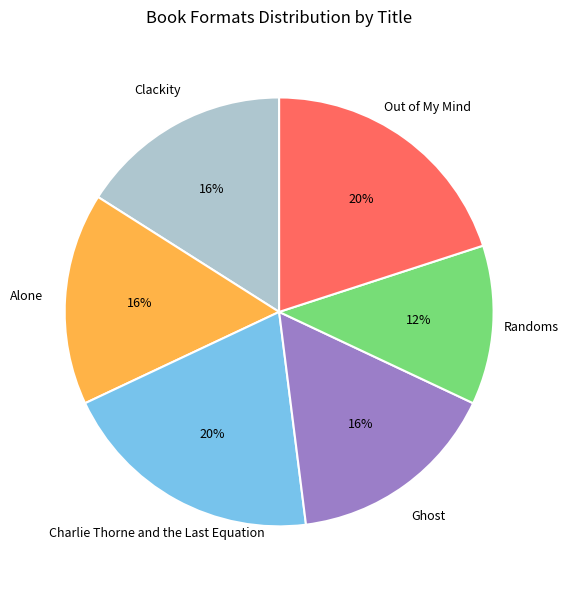

Does Randoms account for over 50% of the chart?

No